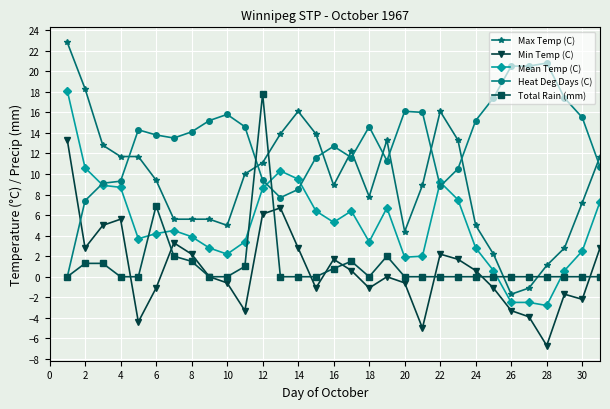

At how many categories does at least one series exceed -3?

31